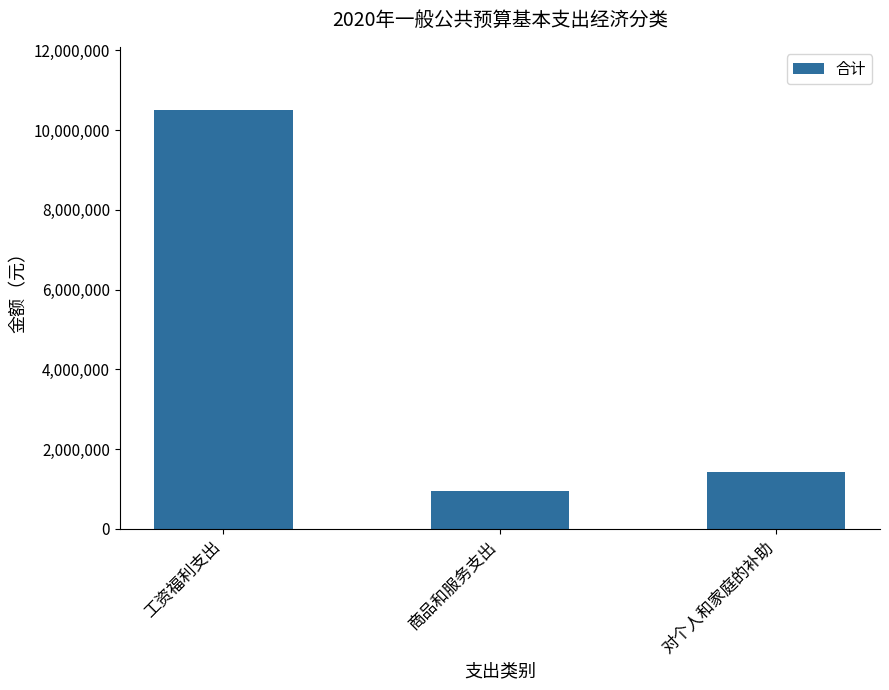

What is the value of the 1st bar from the left?

10509419.3